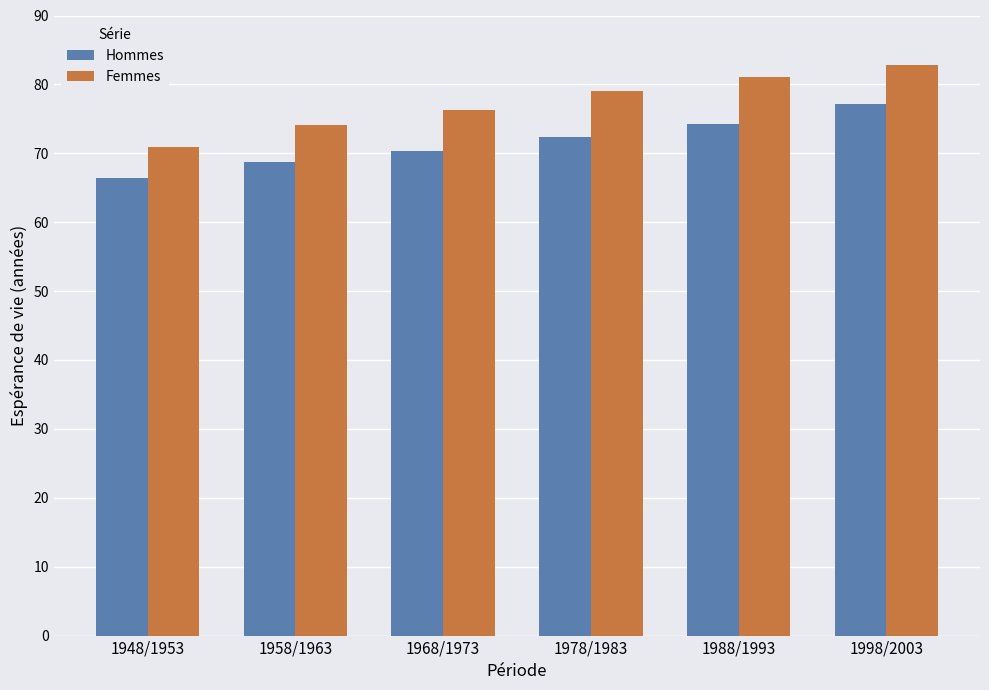

How many distinct data groups are displayed?

2